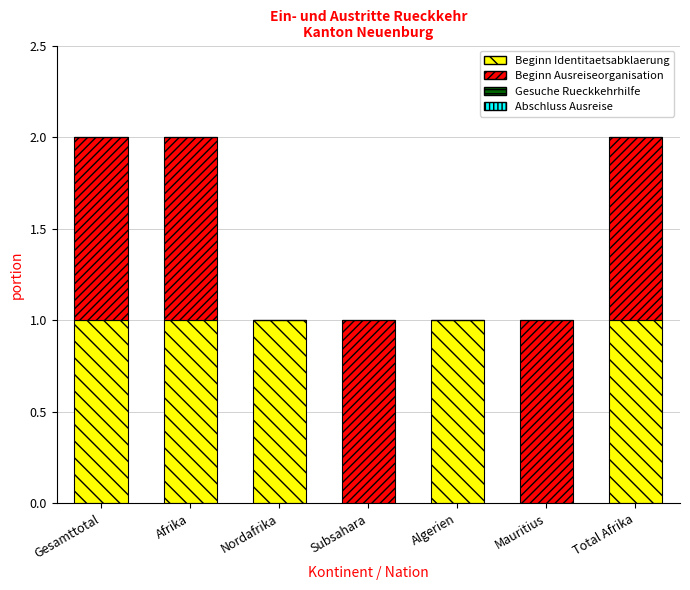

The Beginn Identitaetsabklaerung series shows 1 at Gesamttotal. True or false?

True